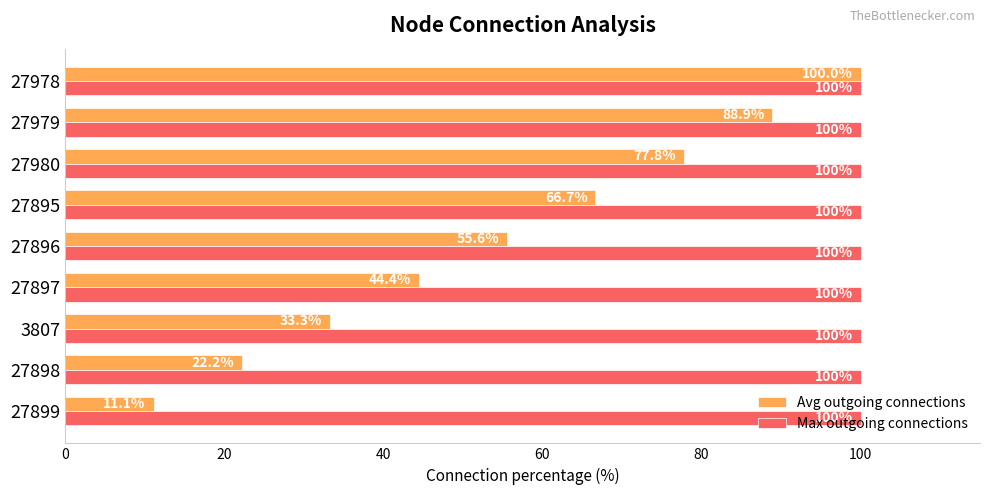

What is the sum of all Avg outgoing connections values?

500.0